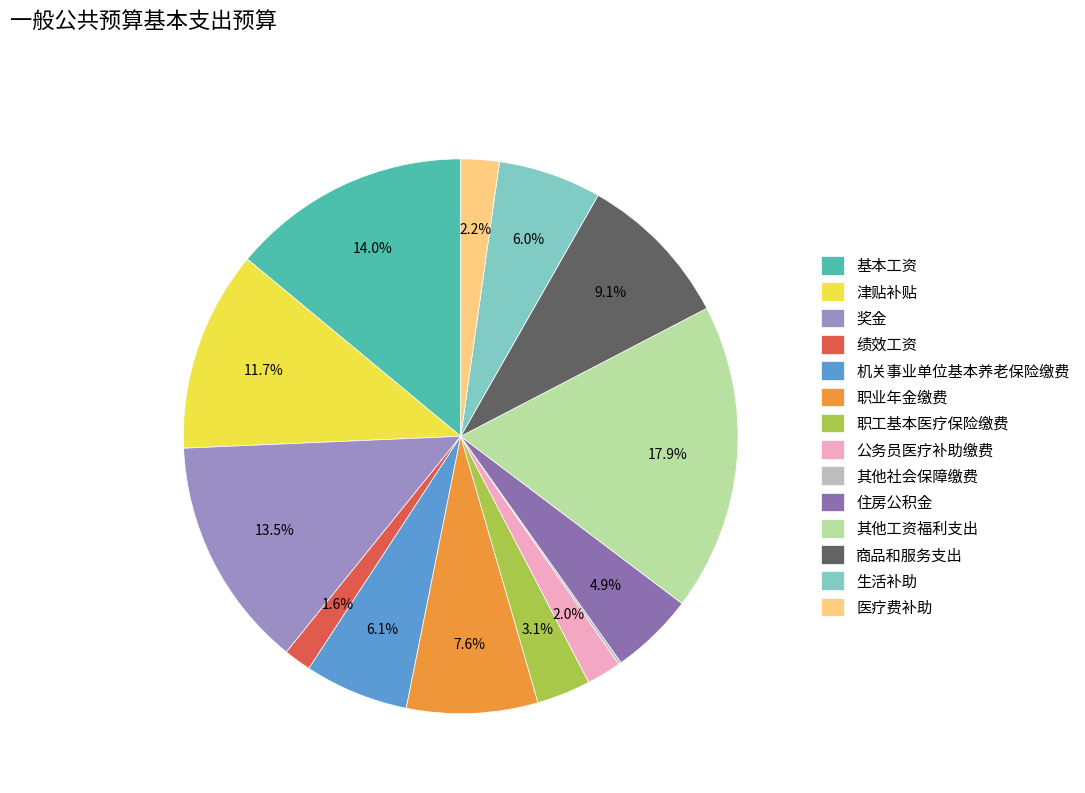

Between 机关事业单位基本养老保险缴费 and 职工基本医疗保险缴费, which is larger?

机关事业单位基本养老保险缴费